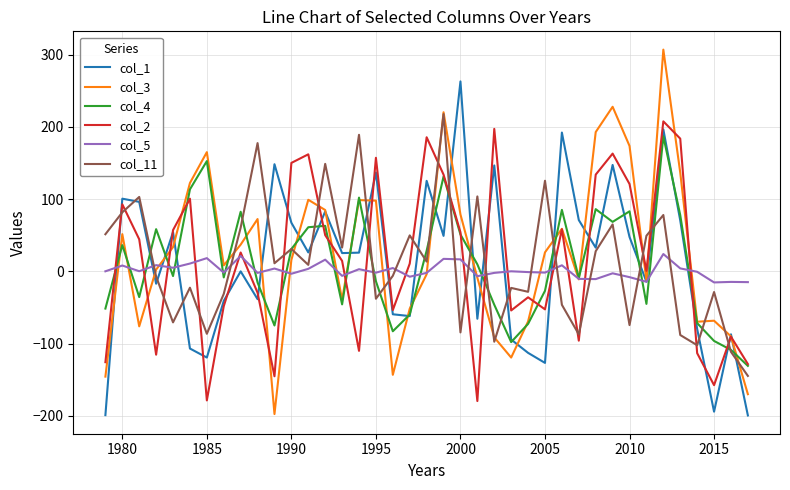

What is the minimum value for col_5?

-15.3